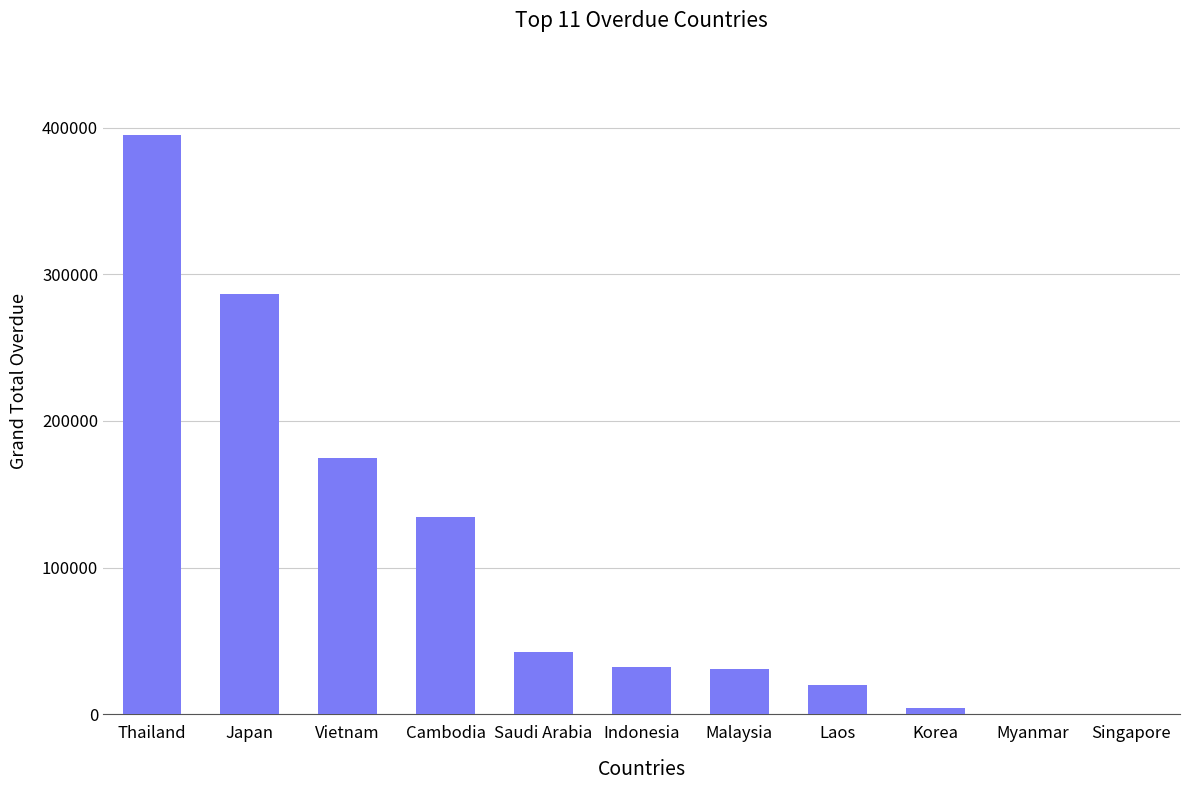

Between Japan and Korea, which is larger?

Japan